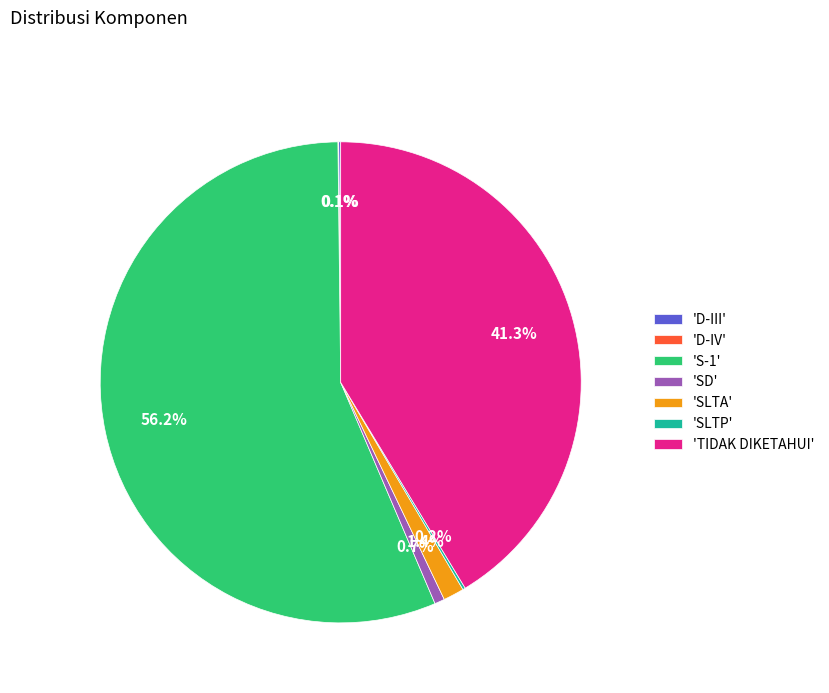

Is there any slice that represents more than half of the pie?

Yes